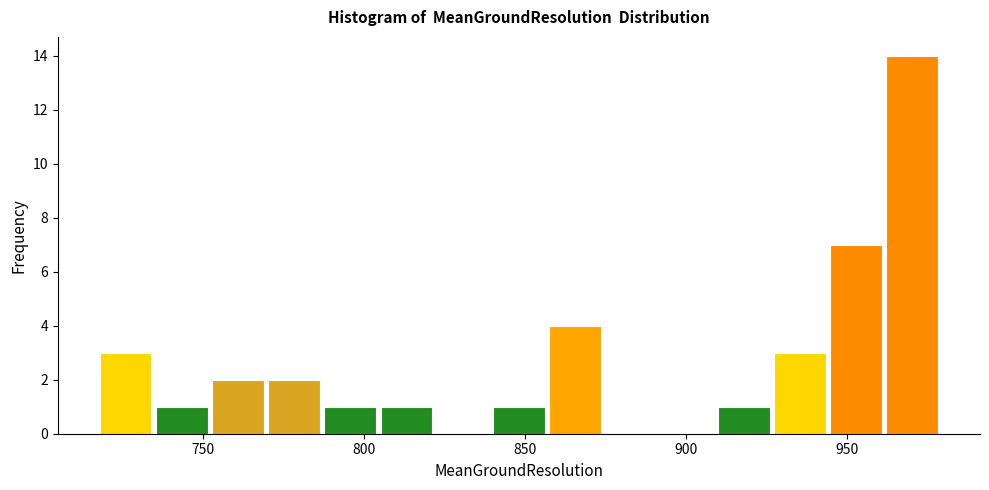

Around what value on the x-axis is the tallest bar? Give the approximate position of its centre, as read against the axis.

970